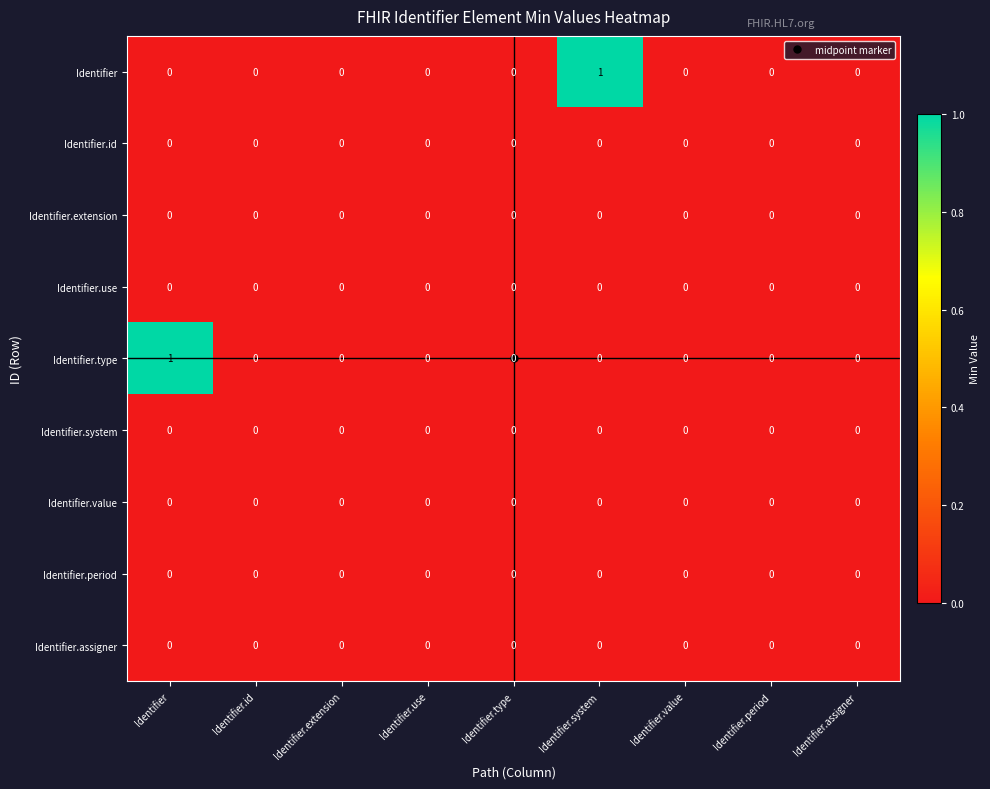

The value of Identifier.type at Identifier.system is 0. True or false?

True